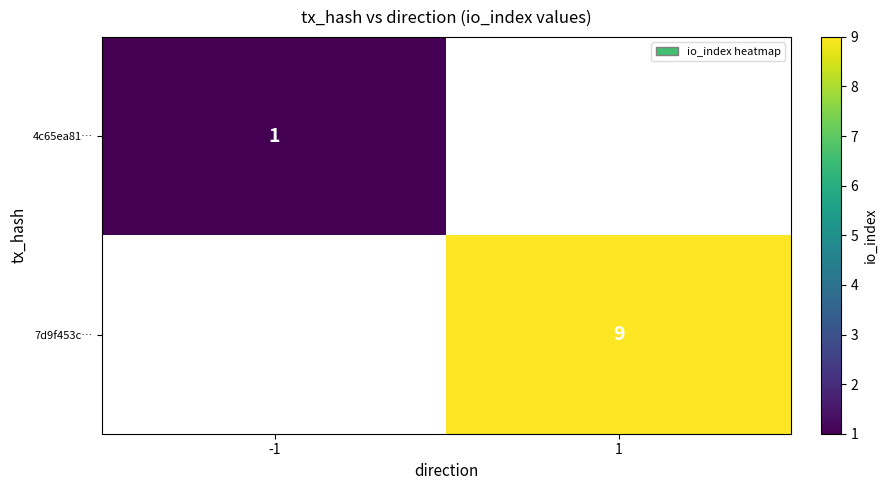

Is it true that 7d9f453c… equals 9 at 1?

True